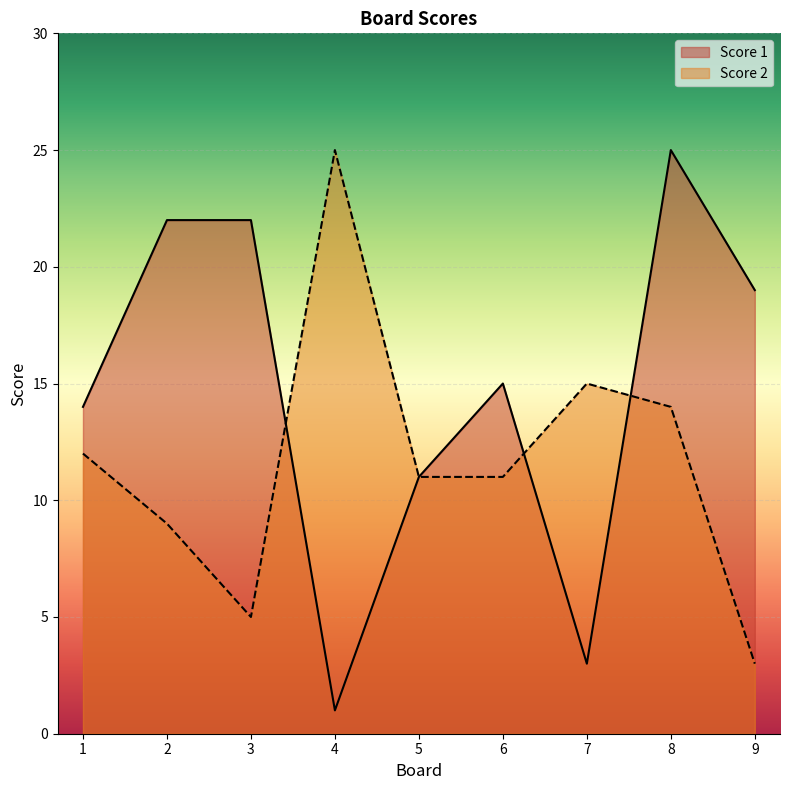

What is the difference between the Score 2 values at 8 and 4?

11